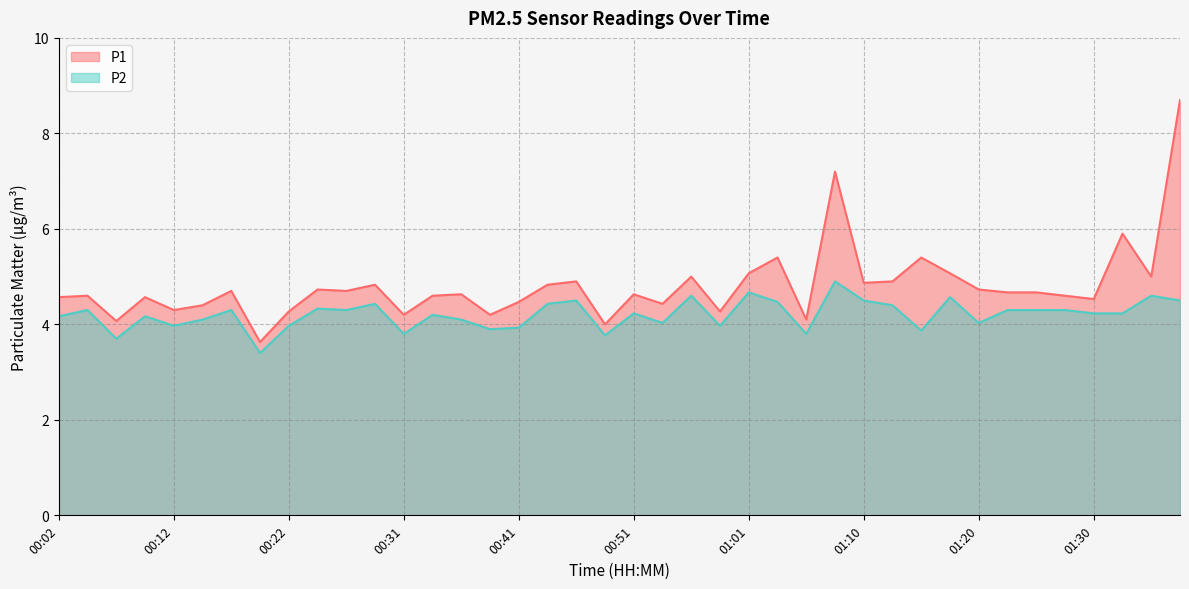

What are all the series names shown in the legend?

P1, P2